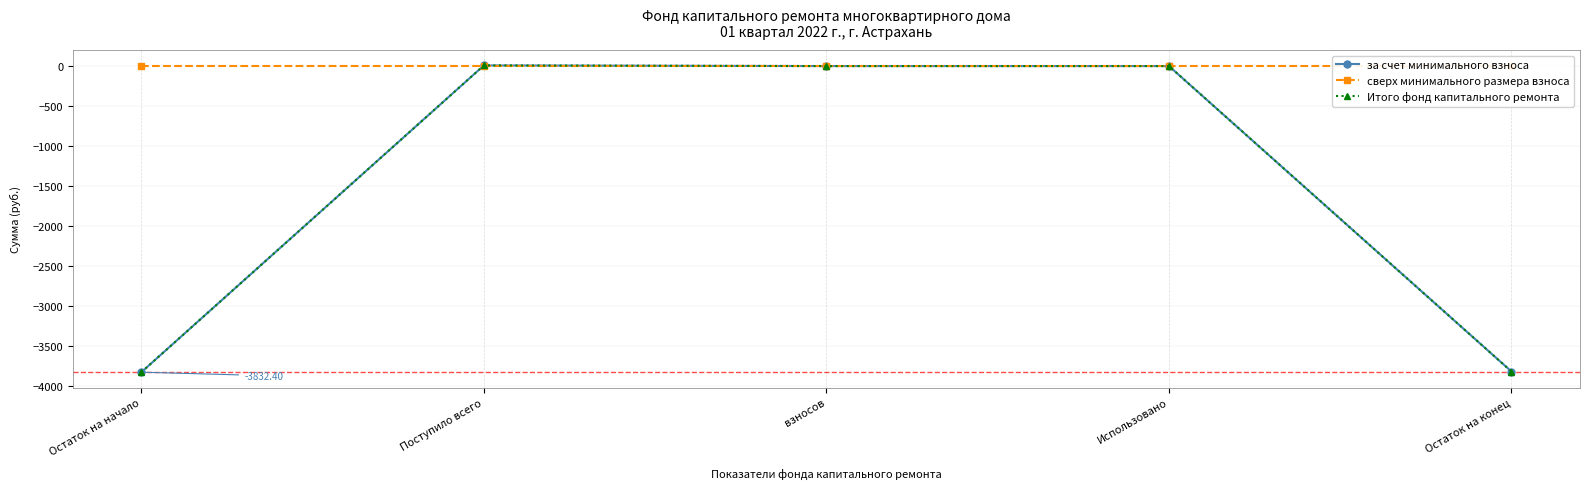

What is the greatest value displayed?

8.1